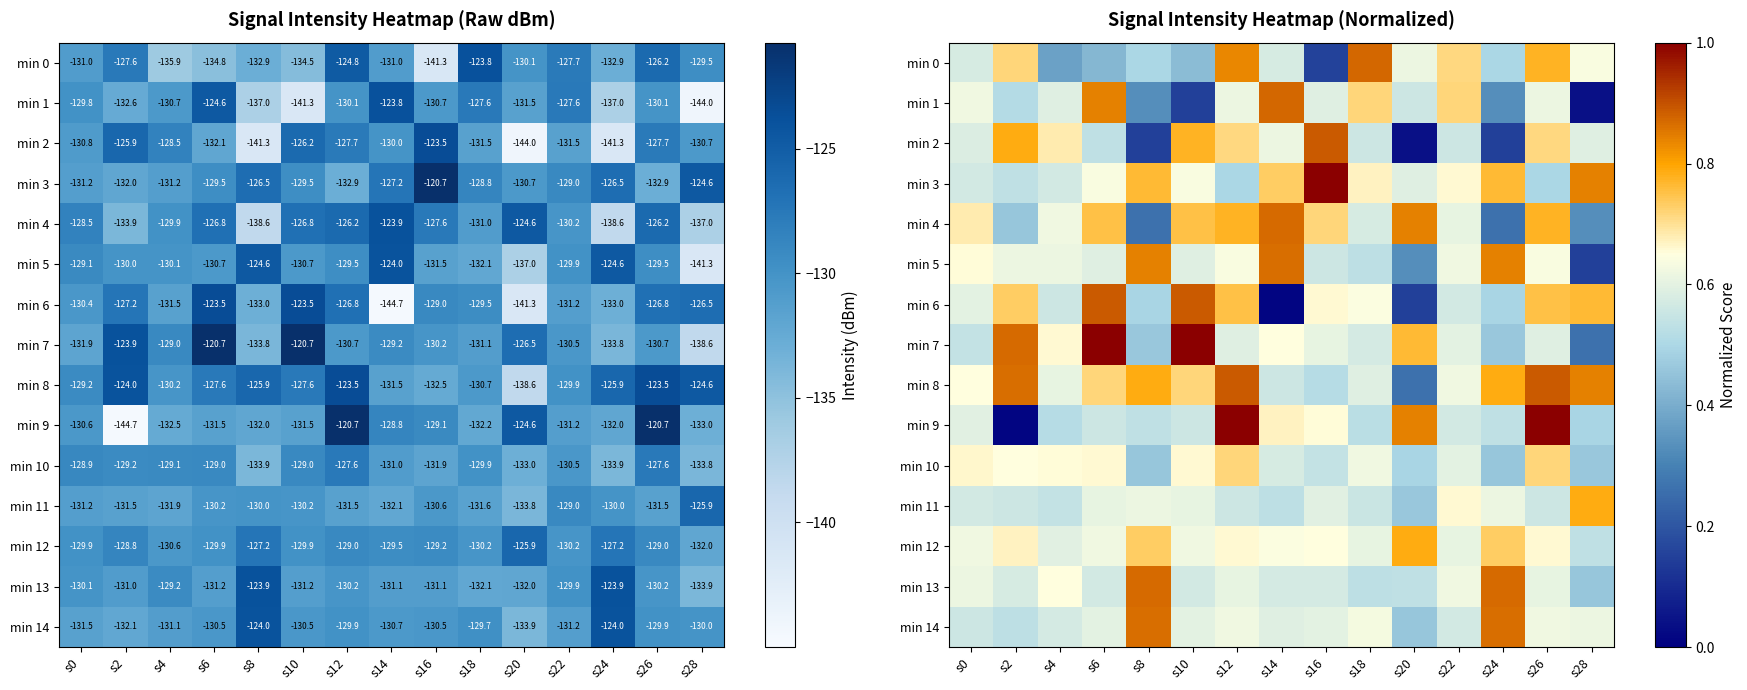

At how many categories does at least one series exceed 0?

15